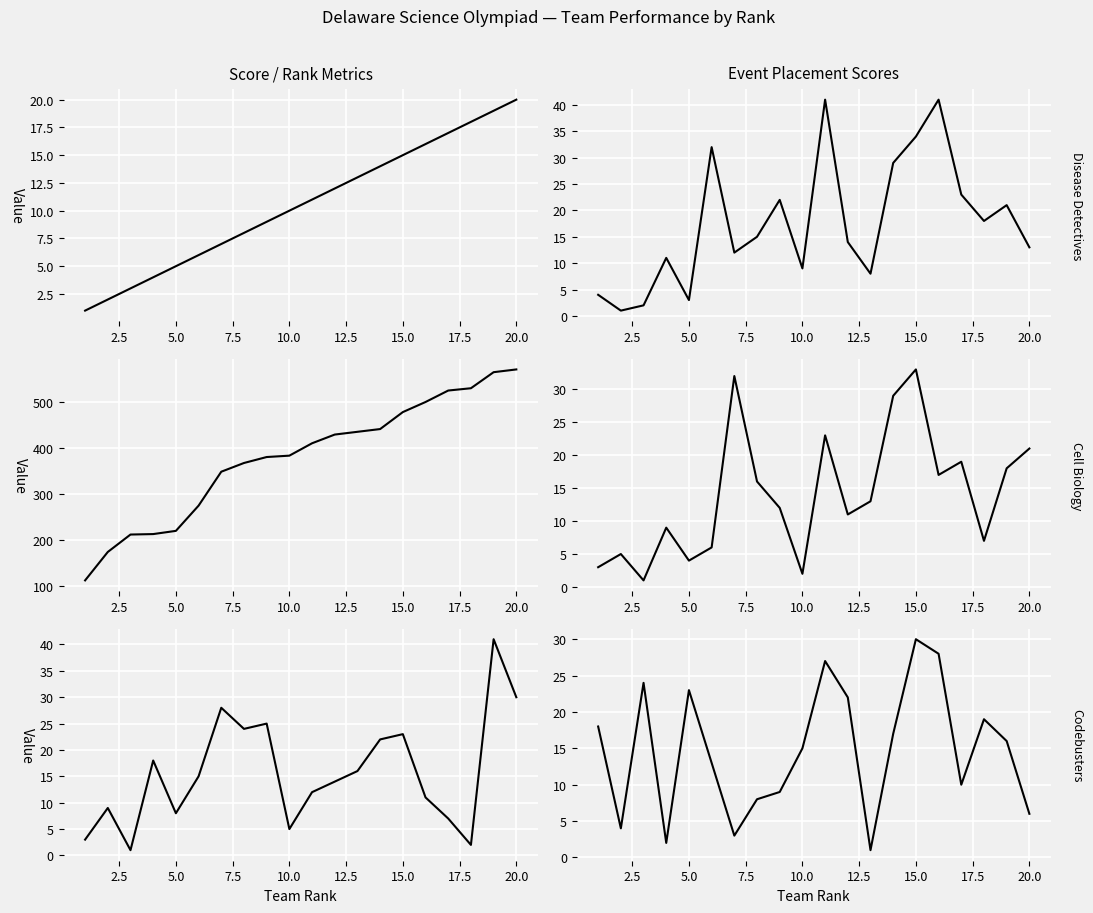

What is the difference between the second highest and minimum values in the Disease Detectives series?

40